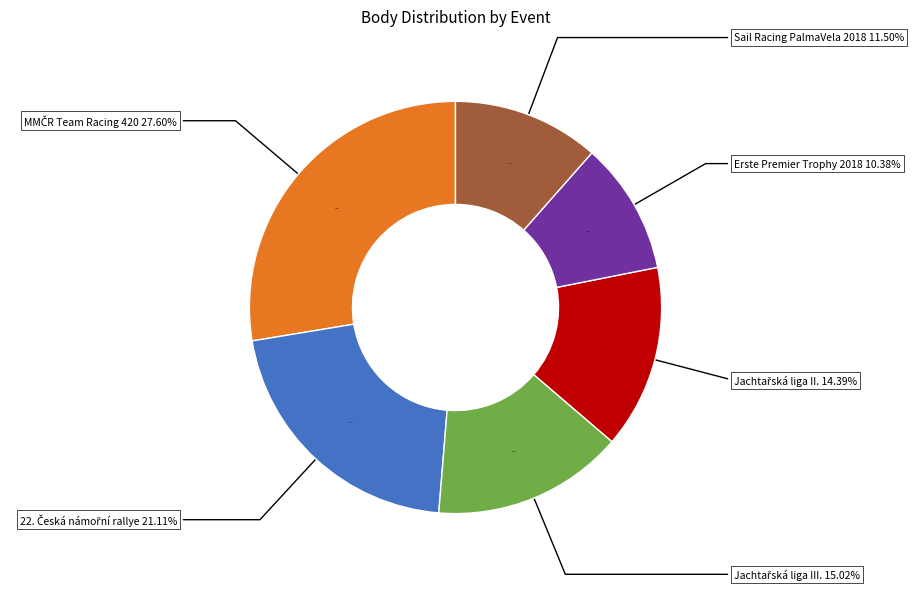

Is the sum of Erste Premier Trophy 2018 and Sail Racing PalmaVela 2018 greater than half?

No